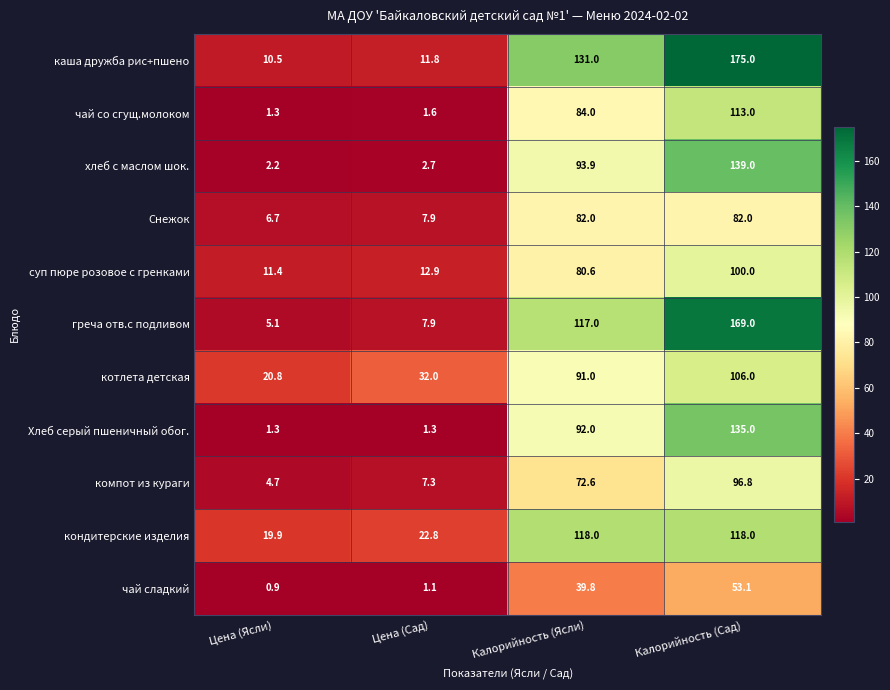

What is the maximum value shown in the chart?

175.0